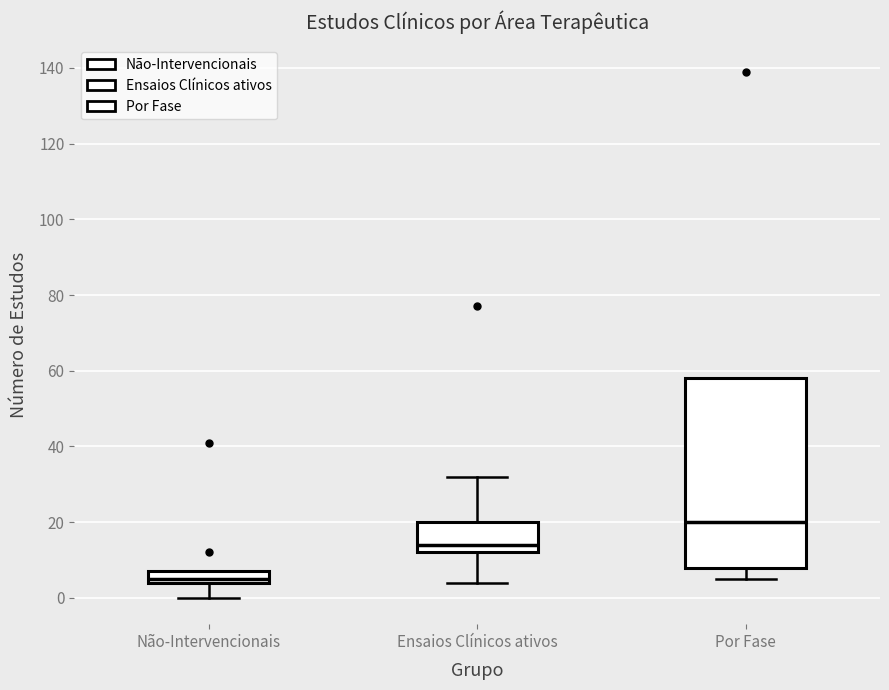

Where is the lower edge of the box for Não-Intervencionais on the y-axis? The values are not printed on the chart, so give them approximately, as read against the axis.

4